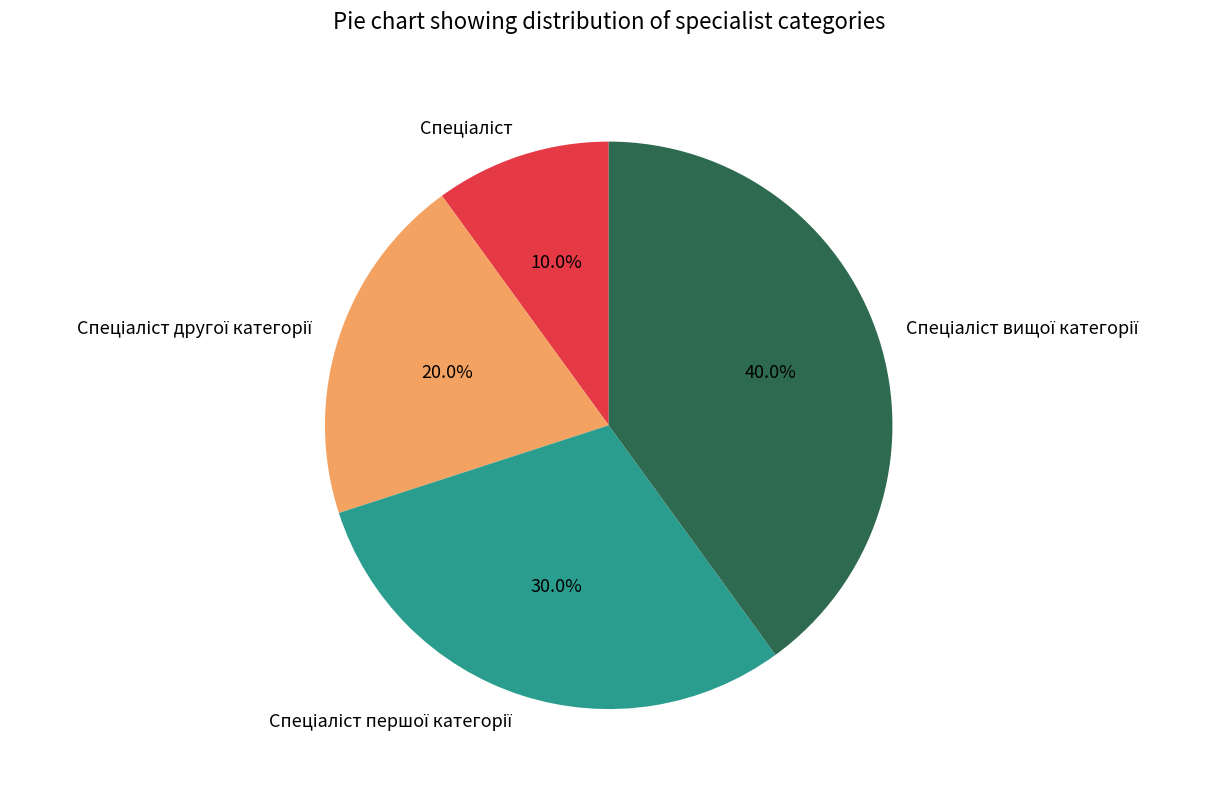

Is there any slice that represents more than half of the pie?

No